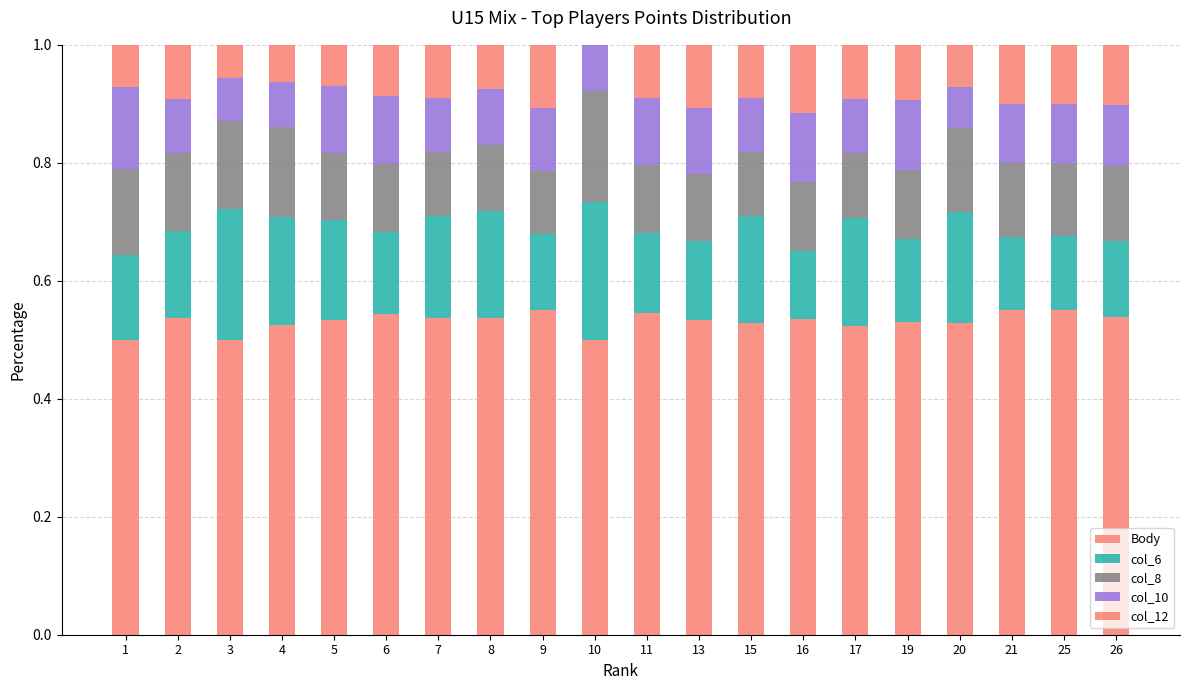

Read the col_10 value at 6.

0.1